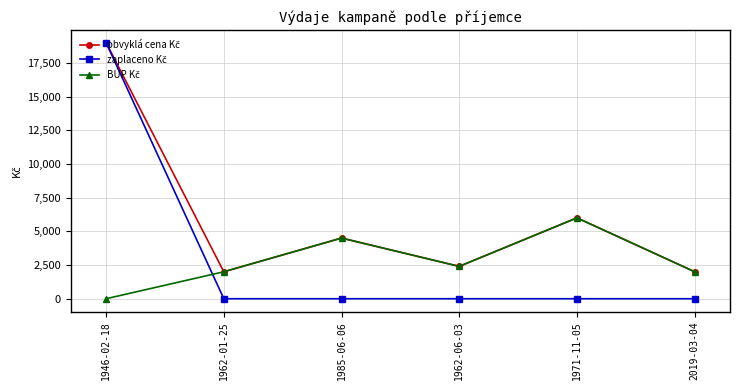

What is the maximum value shown in the chart?

19000